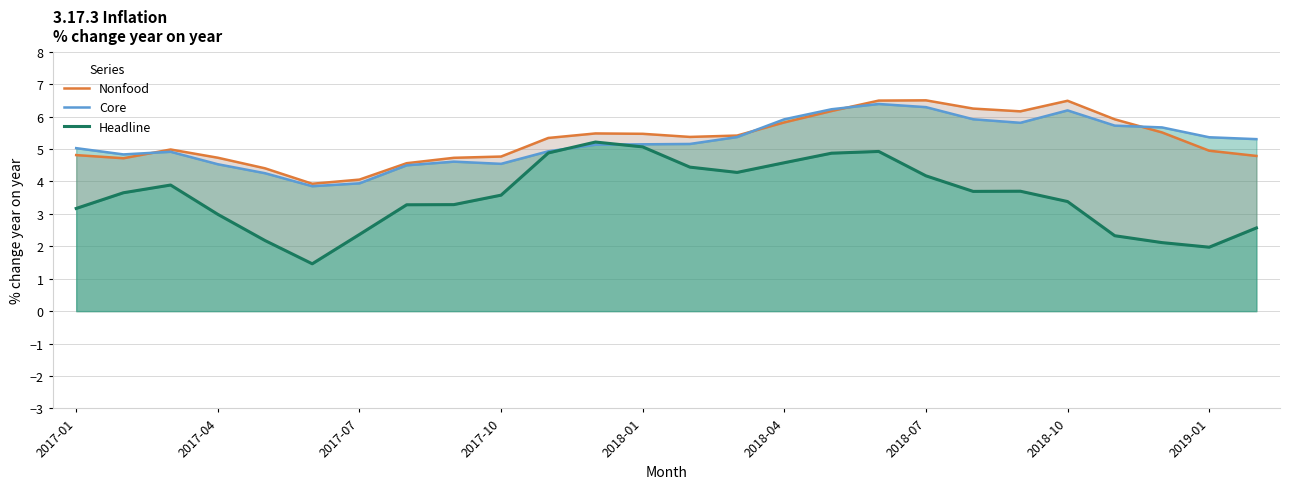

Which series has the largest total across all categories?

Nonfood